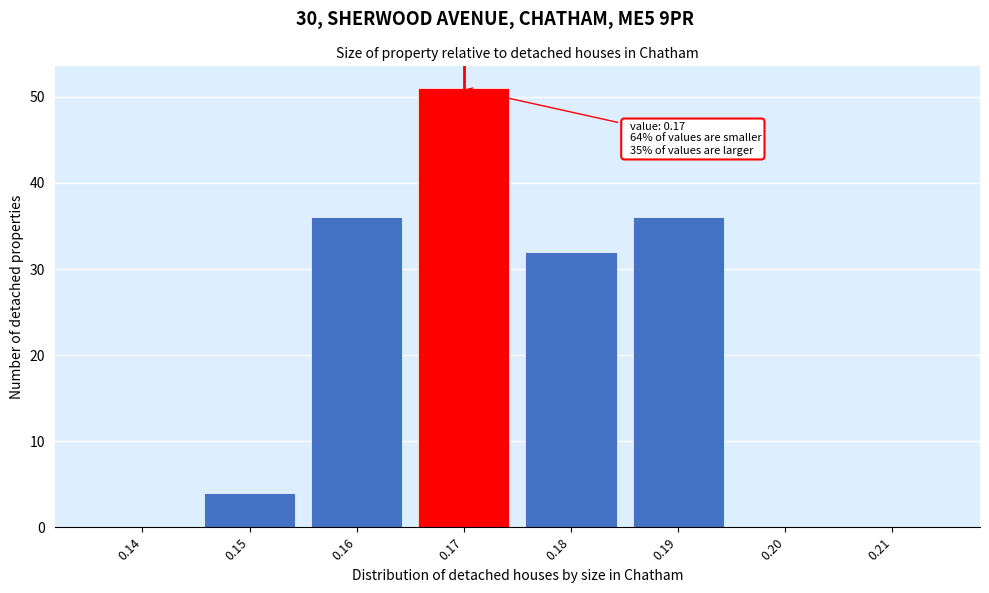

Reading right to left, what are all the values shown in this chart?

0.21=0	0.20=0	0.19=36	0.18=32	0.17=51	0.16=36	0.15=4	0.14=0